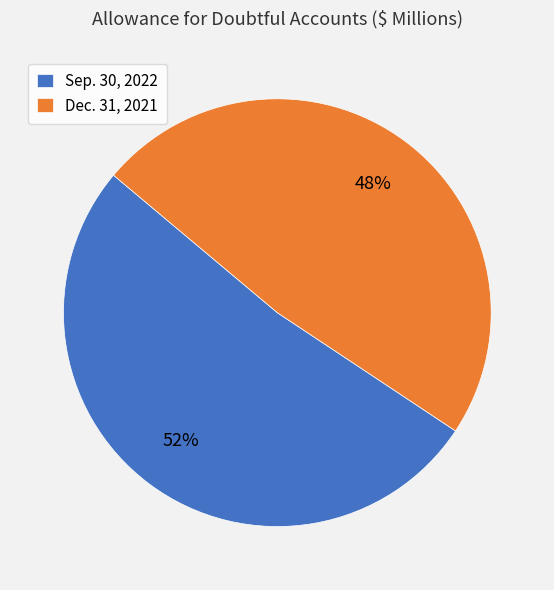

What percentage is the Sep. 30, 2022 slice, to the nearest percent?

52%